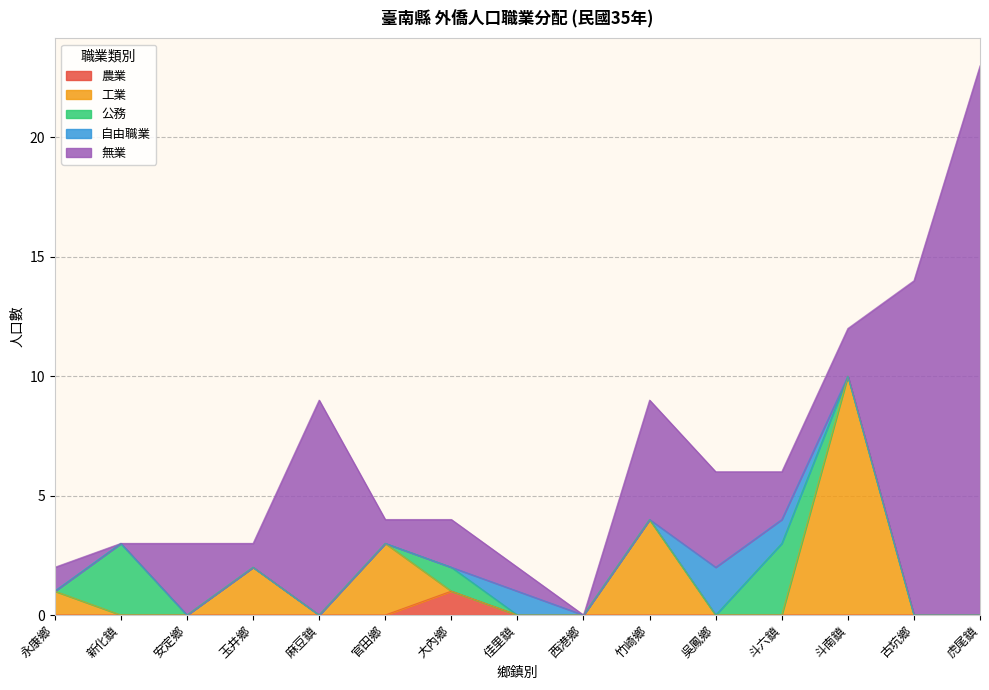

What is the label of the 3rd point from the left?

安定鄉